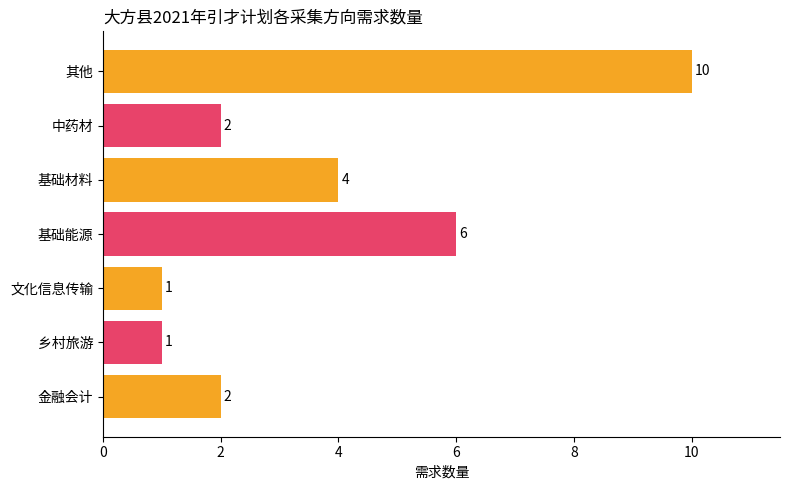

How many categories are shown in the chart?

7